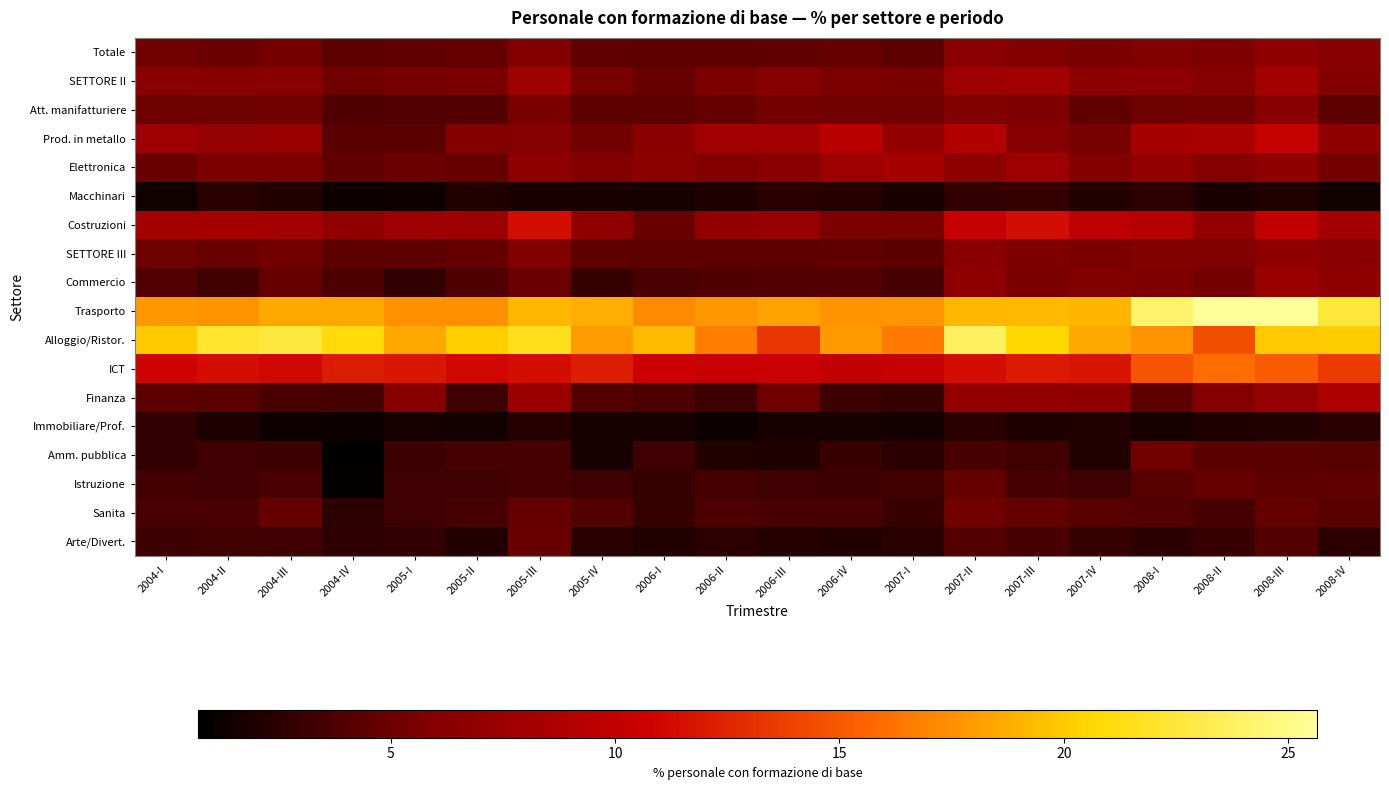

What is the difference between the highest and lowest values at 2007-I?

16.2